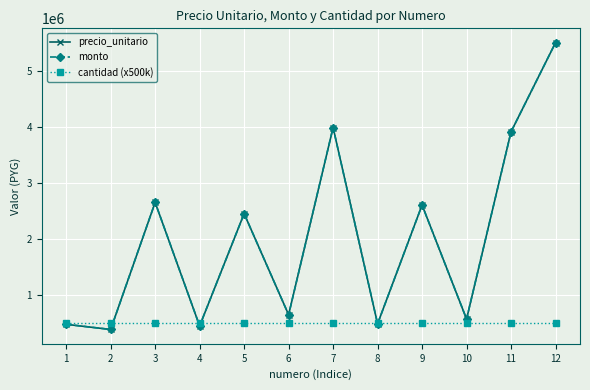

Does the chart have visible grid lines?

Yes